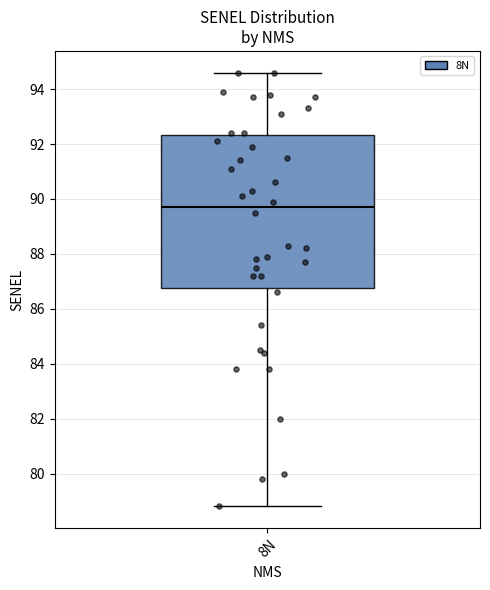

Where is the upper edge of the box for 8N on the y-axis? The values are not printed on the chart, so give them approximately, as read against the axis.

92.4